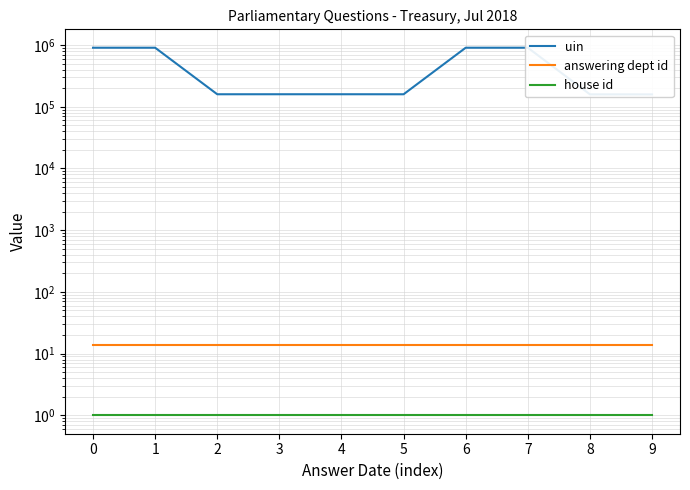

The value of uin at 1 is 906213. True or false?

True